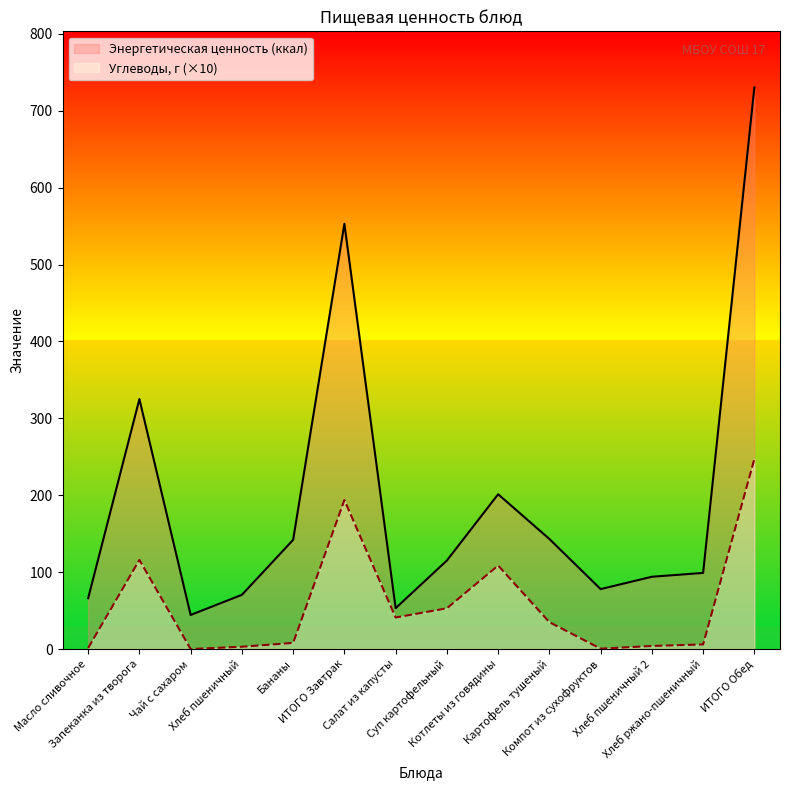

What position from the left is Чай с сахаром?

3